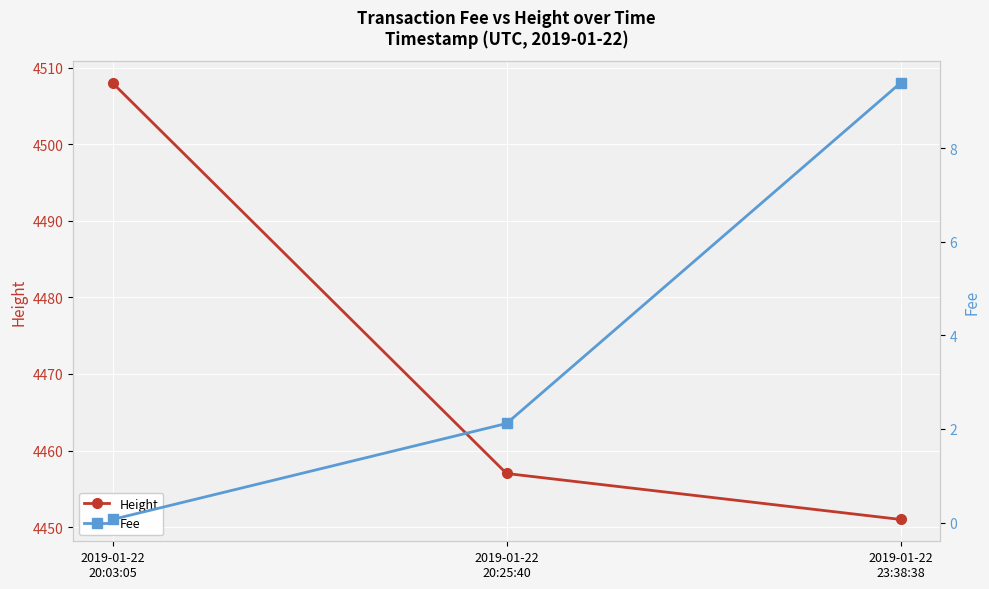

Is it true that Fee equals 14.1 at 2019-01-22
23:38:38?

False